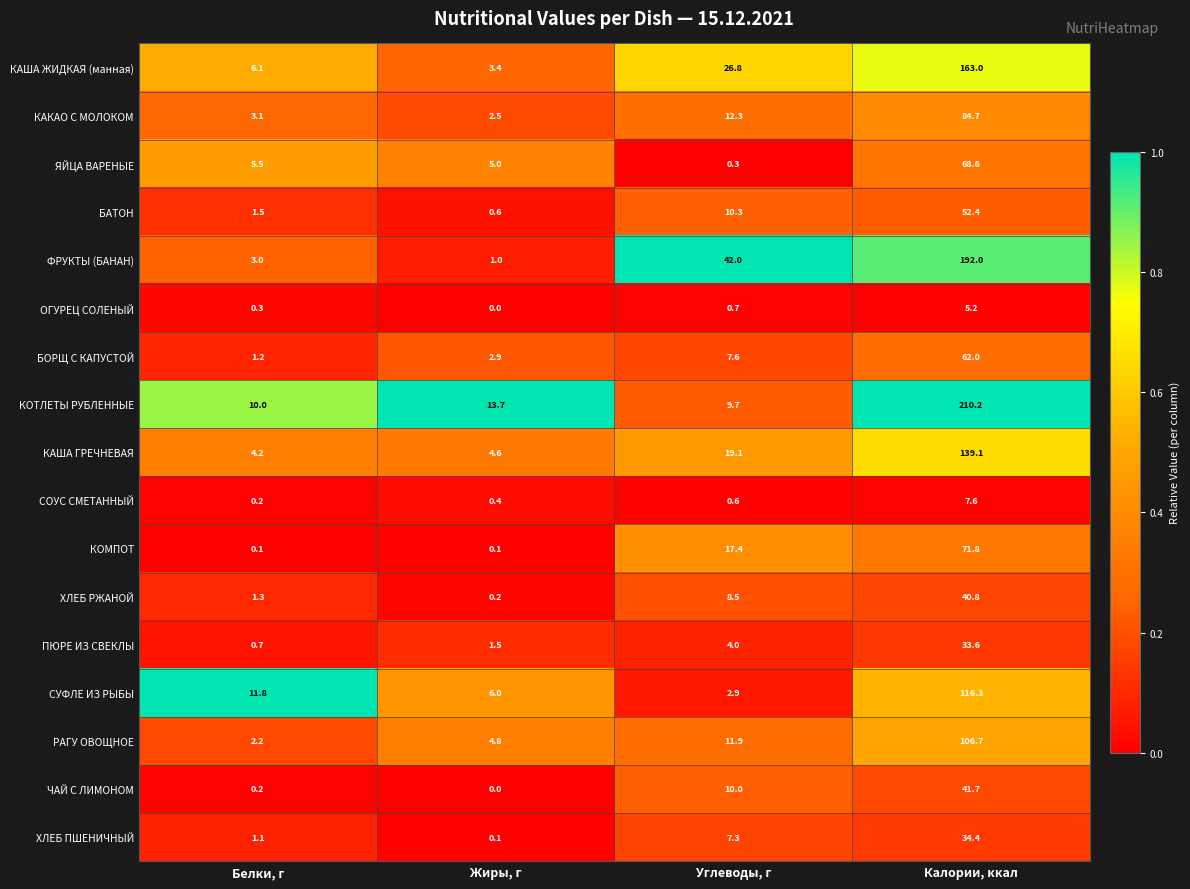

List the labels in order of ОГУРЕЦ СОЛЕНЫЙ value, smallest first.

Жиры, г, Белки, г, Углеводы, г, Калории, ккал